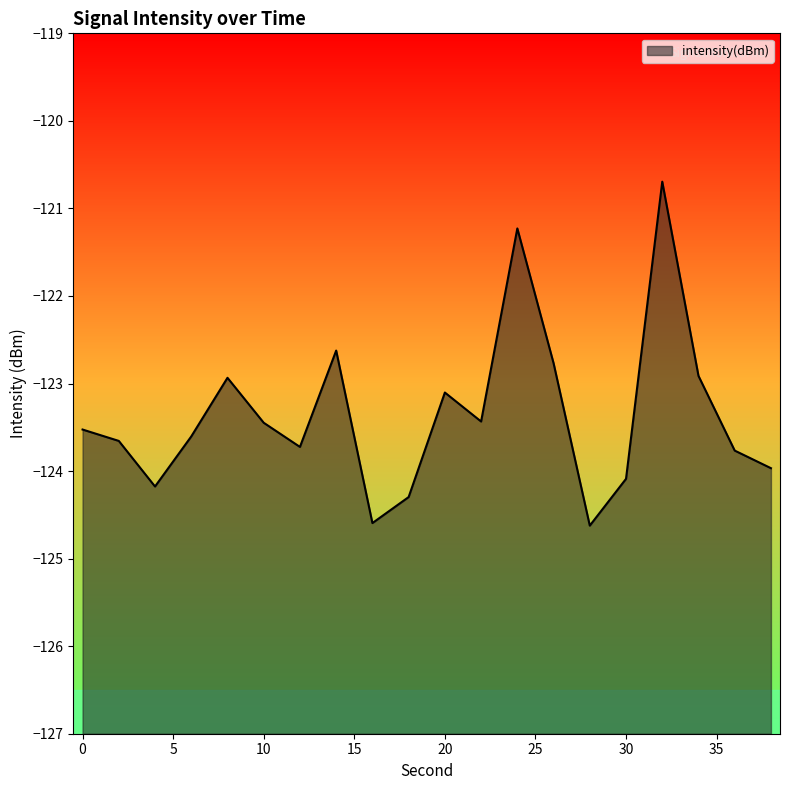

List the labels in order of value, smallest first.

28, 16, 18, 4, 30, 38, 36, 12, 2, 6, 0, 10, 22, 20, 8, 34, 26, 14, 24, 32